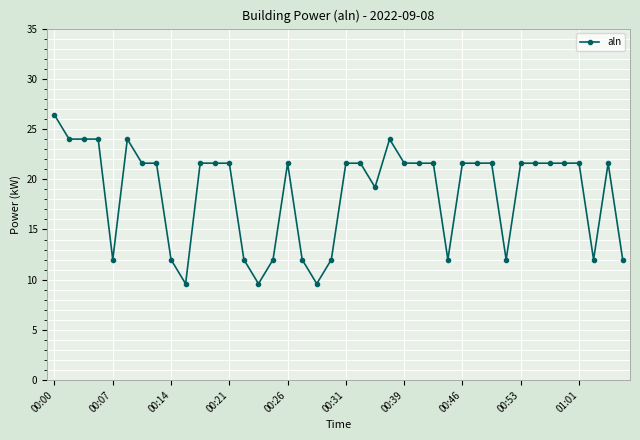

True or false: the data has more than 1 interior local peaks.

True